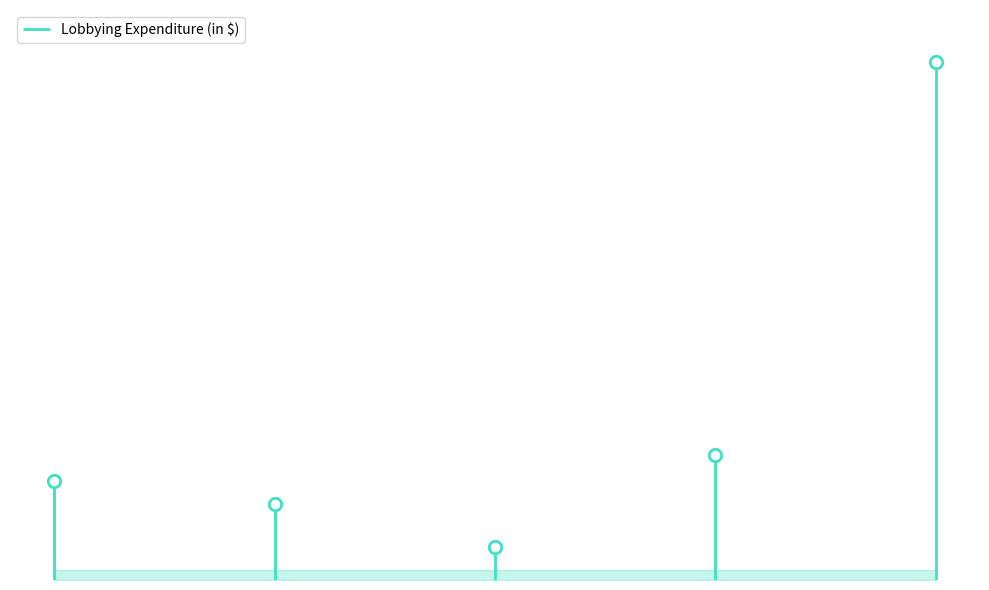

What is the ratio of the value at 2020 to the value at 2022?

0.6